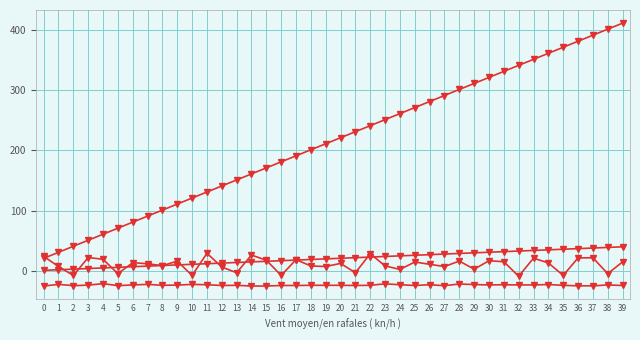

The col_0 series shows 40.9 at 2. True or false?

True